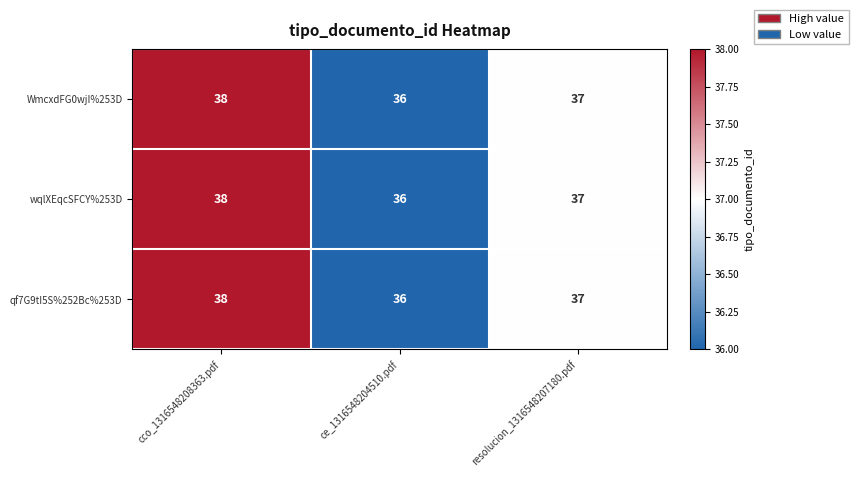

What is the sum of all qf7G9tI5S%252Bc%253D values?

111